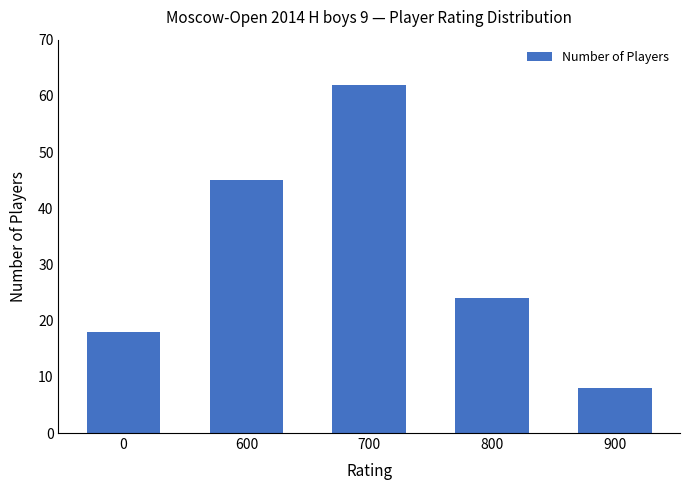

Rank the categories by value from highest to lowest.

700, 600, 800, 0, 900